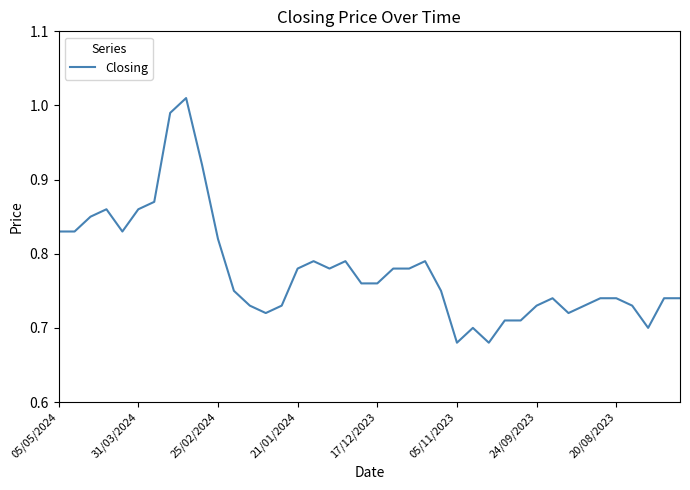

What is the difference between the maximum and minimum values?

0.3